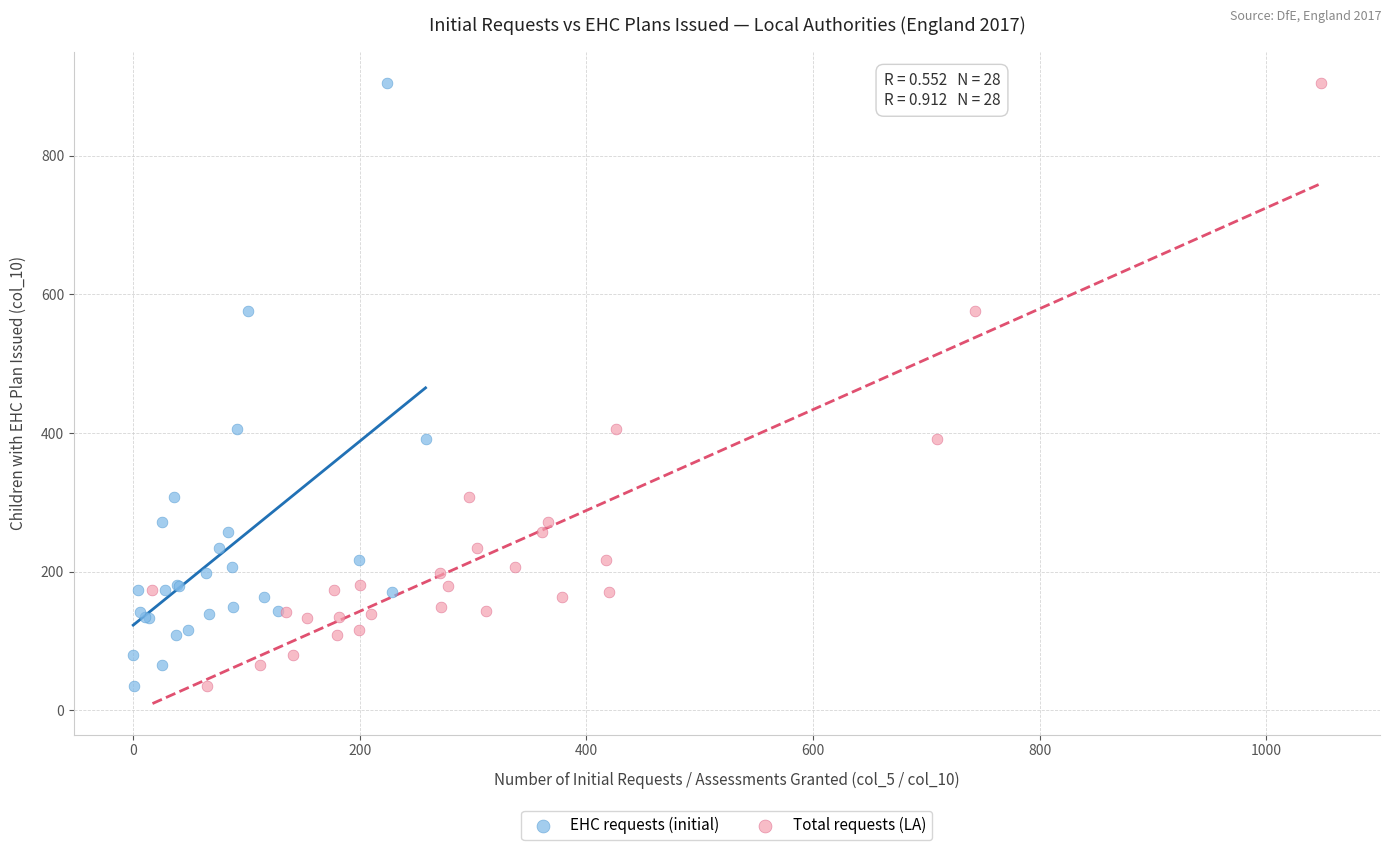

What are all the series names shown in the legend?

EHC requests (initial), Total requests (LA)